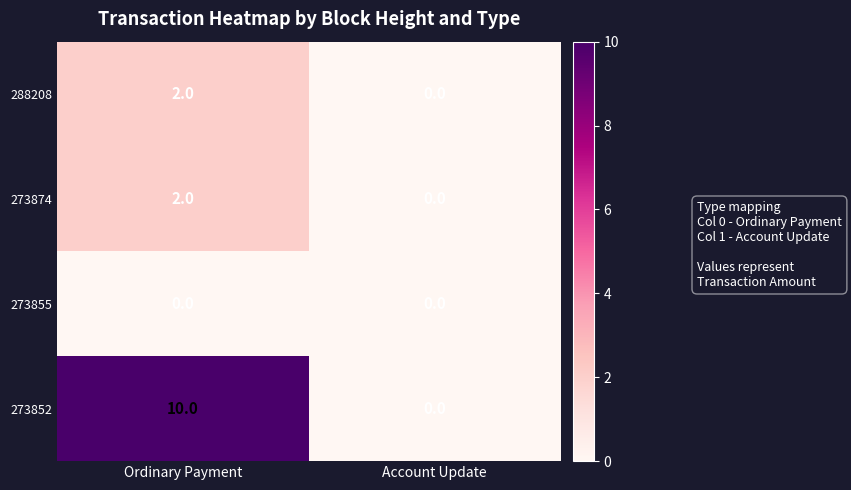

List the labels in order of 273874 value, smallest first.

Account Update, Ordinary Payment